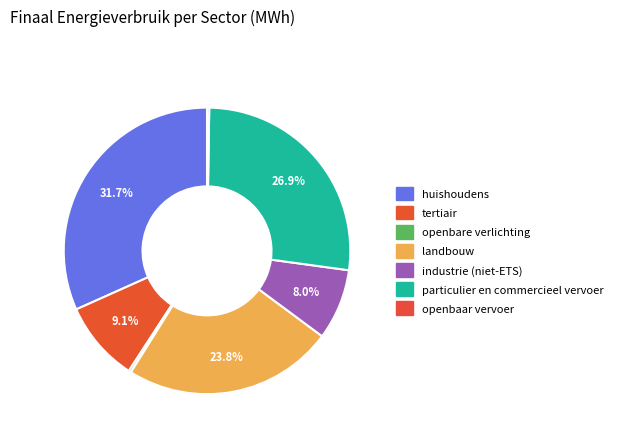

To the nearest percent, what is the average slice percentage?

14%